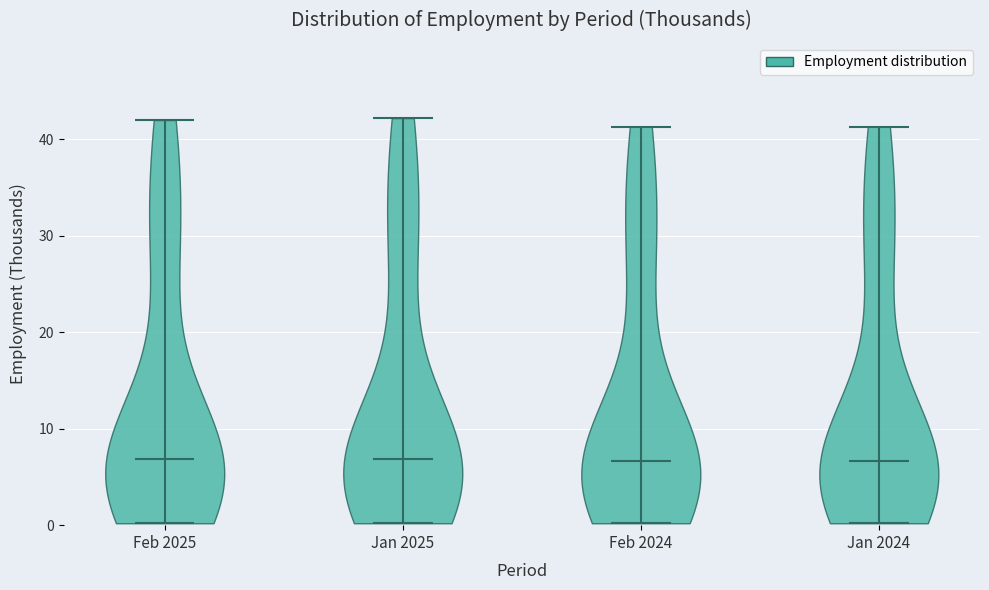

Reading left to right, read every violin against the y-axis: where its median line is, and the lowest and highest points it reaches. The values are not printed on the chart, so give them approximately, as read against the axis.

Feb 2025: median line 7, lowest point 0, highest point 42
Jan 2025: median line 7, lowest point 0, highest point 42
Feb 2024: median line 7, lowest point 0, highest point 41
Jan 2024: median line 7, lowest point 0, highest point 41